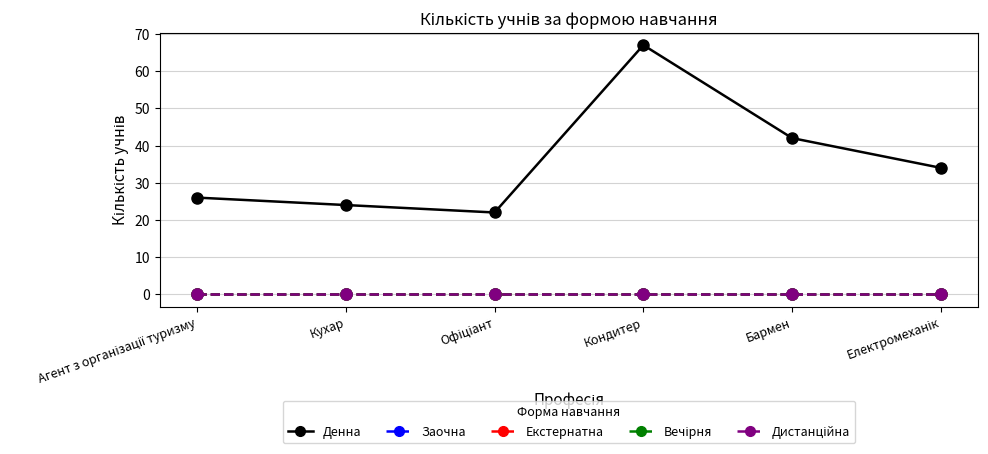

What is the difference between the maximum and minimum values in the Денна series?

45